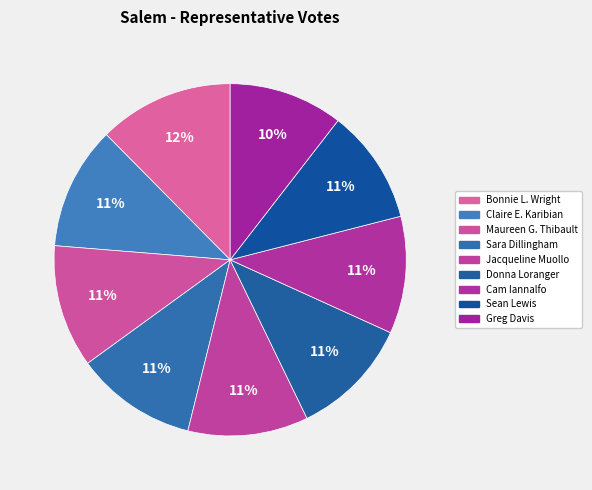

How many segments does this pie chart have?

9